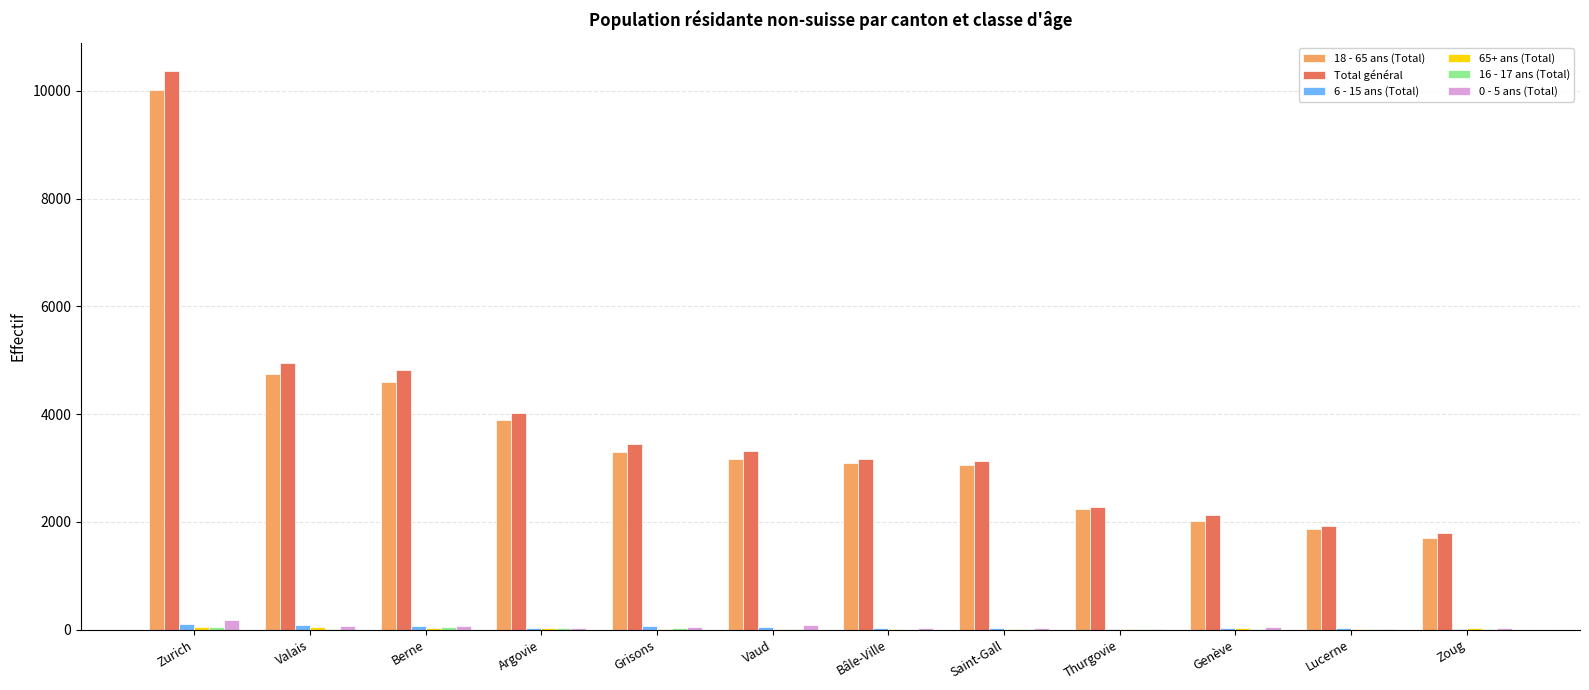

Count the number of categories in the chart.

12